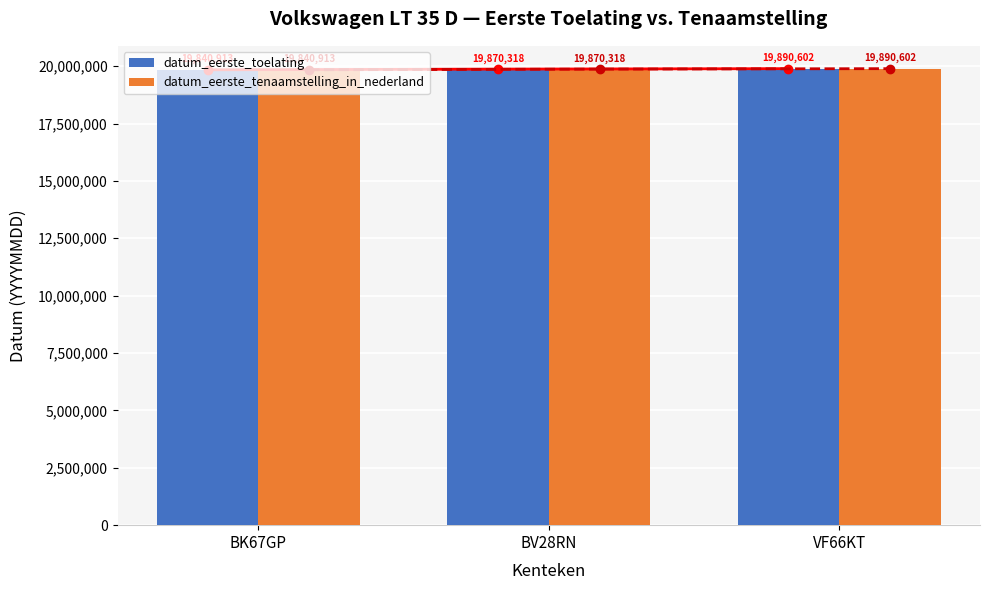

How many data points in datum_eerste_toelating are less than 19870318?

1